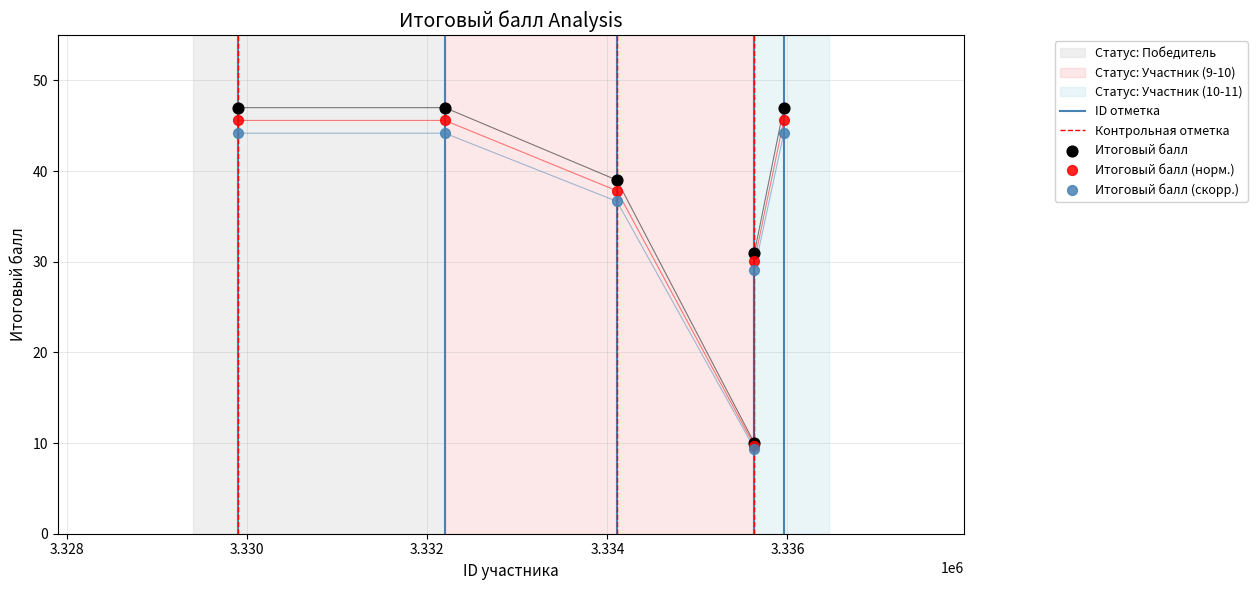

What is the change in value from 3334107 to 3335960?

+8